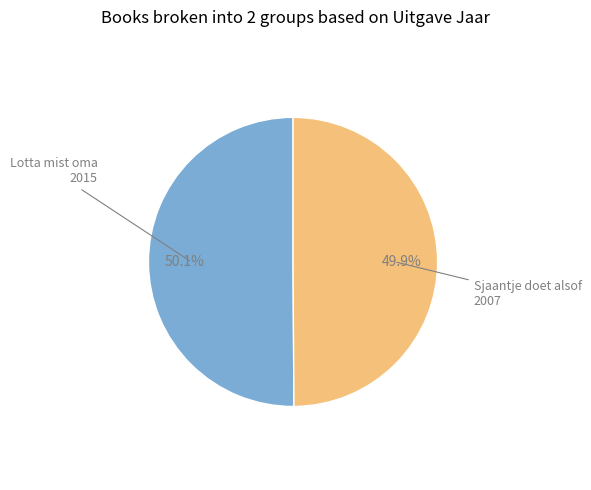

Does any single category account for the majority?

Yes